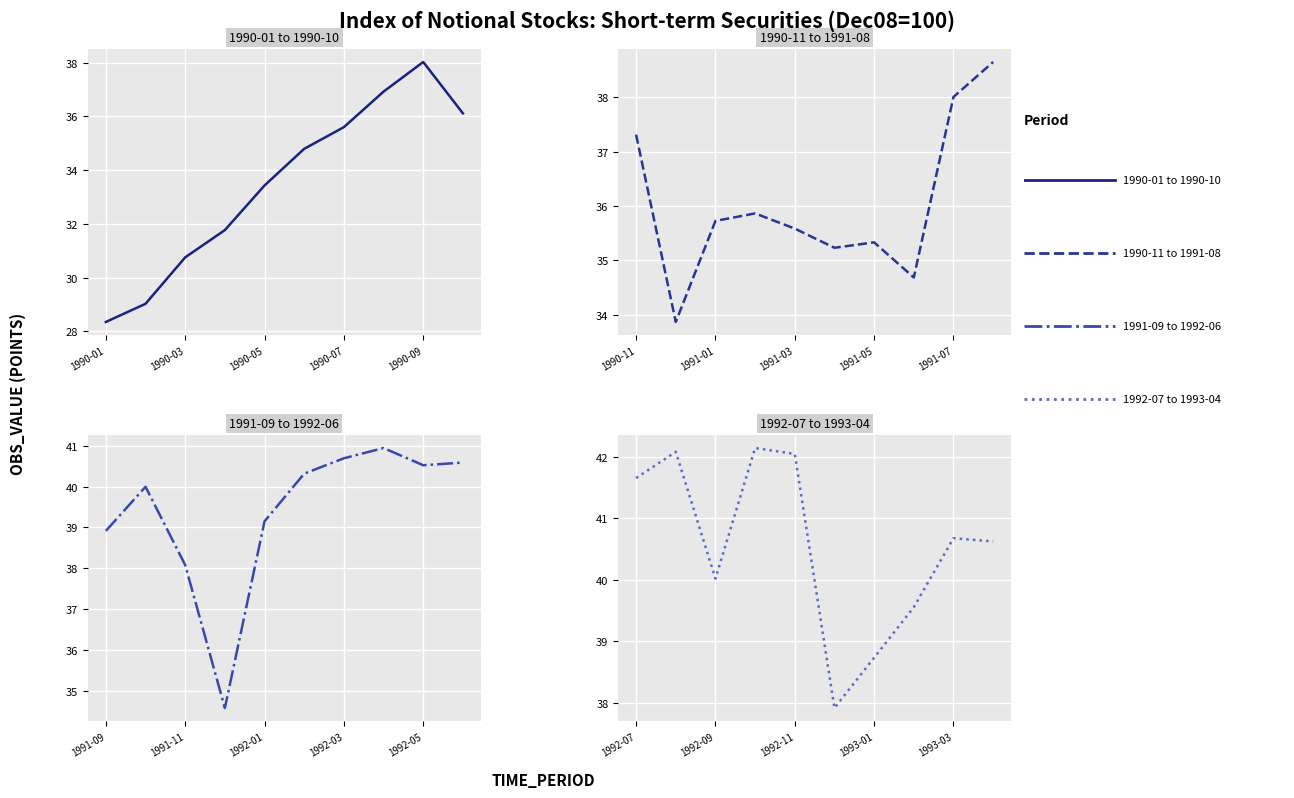

True or false: OBS_VALUE 1990 and OBS_VALUE 1991-92 intersect in this chart.

False